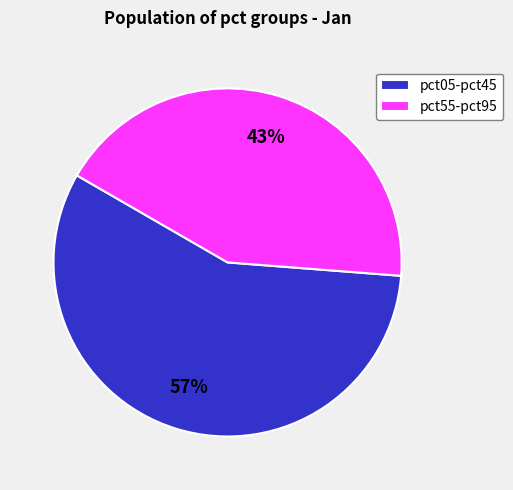

To the nearest percent, what percentage of the pie is pct05-pct45?

57%